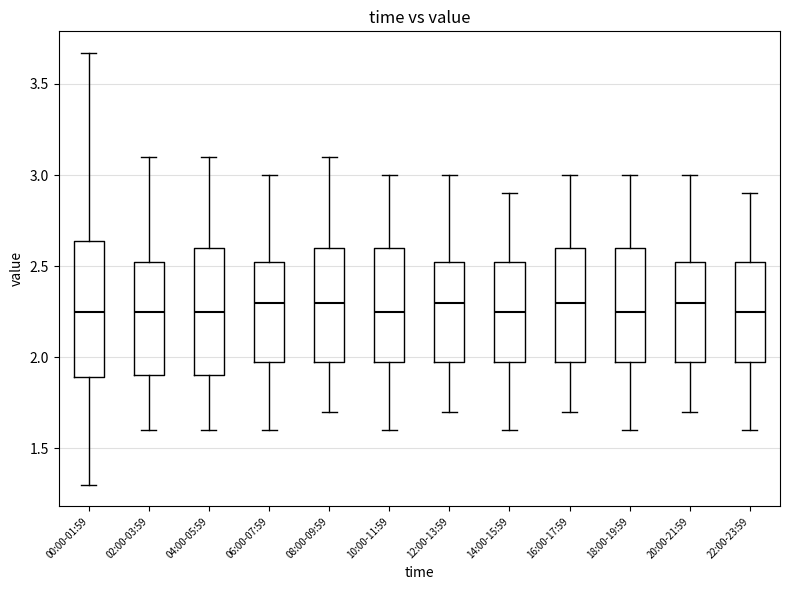

Reading left to right, read every box against the y-axis: the position of its median line, the range the box covers, and the ends of its whiskers. The values are not printed on the chart, so give them approximately, as read against the axis.

00:00-01:59: median 2.25, box 1.90 to 2.65, whiskers 1.30 to 3.65
02:00-03:59: median 2.25, box 1.90 to 2.55, whiskers 1.60 to 3.10
04:00-05:59: median 2.25, box 1.90 to 2.60, whiskers 1.60 to 3.10
06:00-07:59: median 2.30, box 2.00 to 2.55, whiskers 1.60 to 3.00
08:00-09:59: median 2.30, box 2.00 to 2.60, whiskers 1.70 to 3.10
10:00-11:59: median 2.25, box 2.00 to 2.60, whiskers 1.60 to 3.00
12:00-13:59: median 2.30, box 2.00 to 2.55, whiskers 1.70 to 3.00
14:00-15:59: median 2.25, box 2.00 to 2.55, whiskers 1.60 to 2.90
16:00-17:59: median 2.30, box 2.00 to 2.60, whiskers 1.70 to 3.00
18:00-19:59: median 2.25, box 2.00 to 2.60, whiskers 1.60 to 3.00
20:00-21:59: median 2.30, box 2.00 to 2.55, whiskers 1.70 to 3.00
22:00-23:59: median 2.25, box 2.00 to 2.55, whiskers 1.60 to 2.90